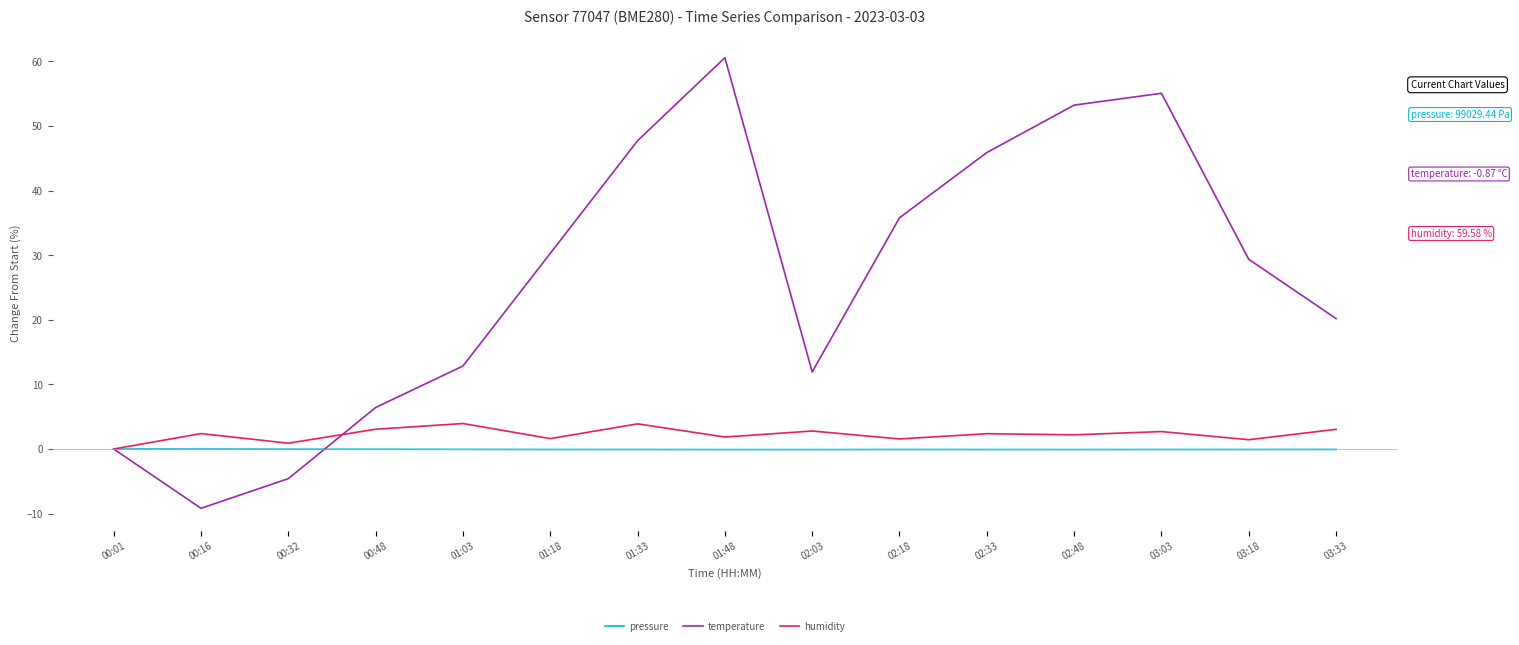

At which category is the sum across all series the highest?

01:48